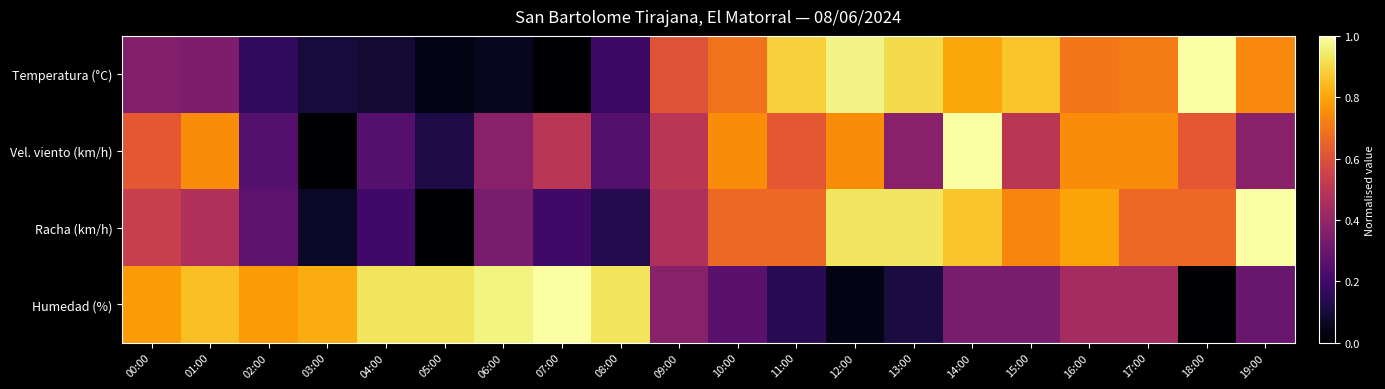

Which has a higher value, 12:00 or 18:00?

18:00